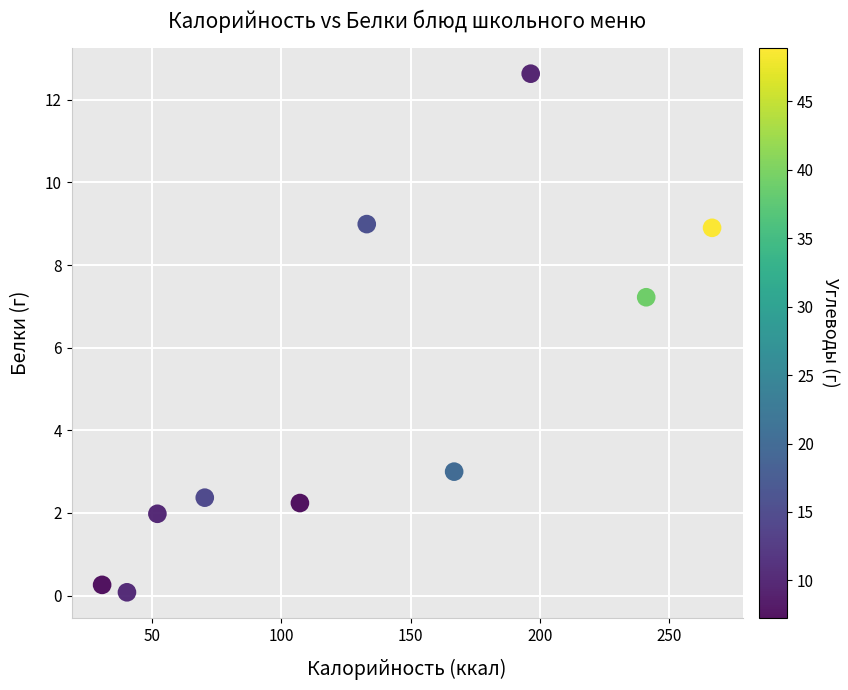

What is the average Y value?

4.8